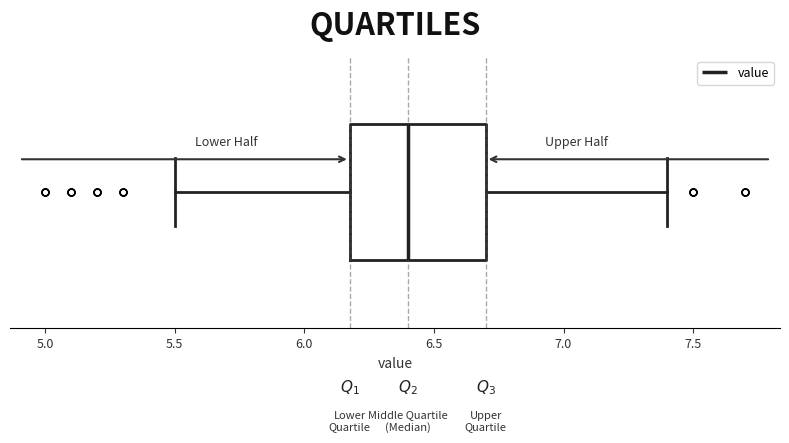

Transcribe this box plot: give where the median line is, the range the box spans, and where the two whiskers end, as read against the x-axis. The values are not printed on the chart, so give them approximately, as read against the axis.

median 6.4, box 6.2 to 6.7, whiskers 5.5 to 7.4